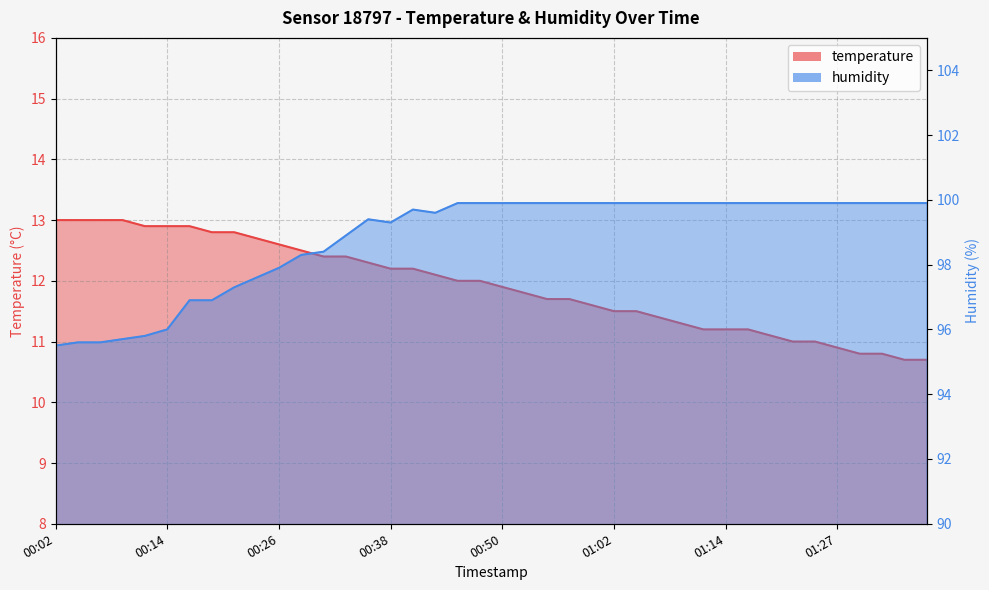

True or false: humidity has a value of 99.9 at 01:04.

True